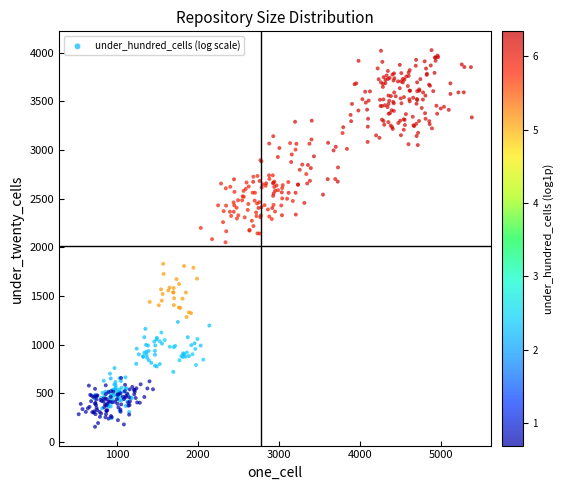

What is the range of X values (max minus min)?

4860.1